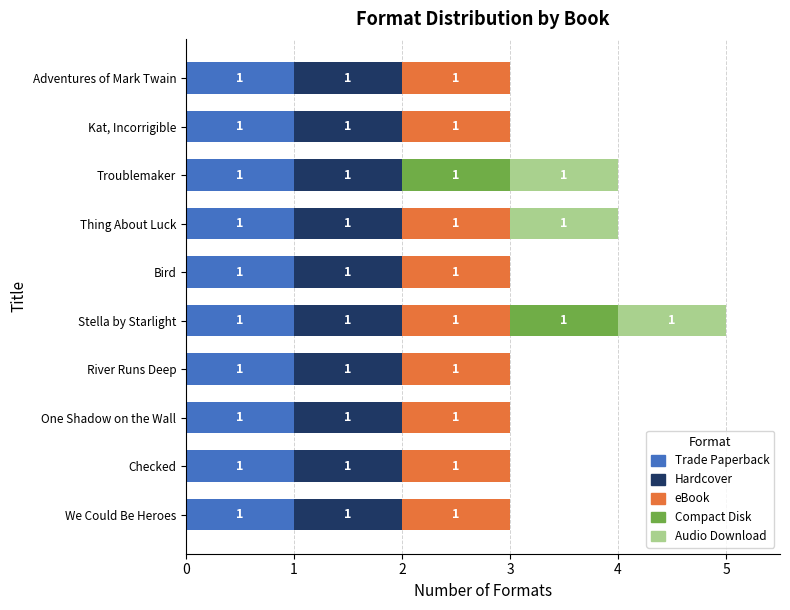

Is it true that Trade Paperback equals 1 at Thing About Luck?

True